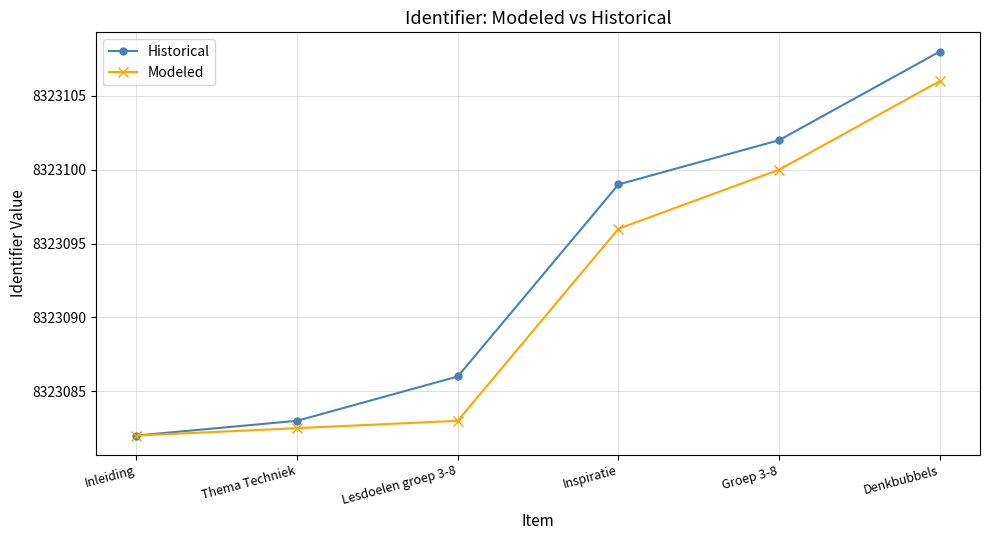

True or false: Historical has more than 1 points higher than both neighbors.

False